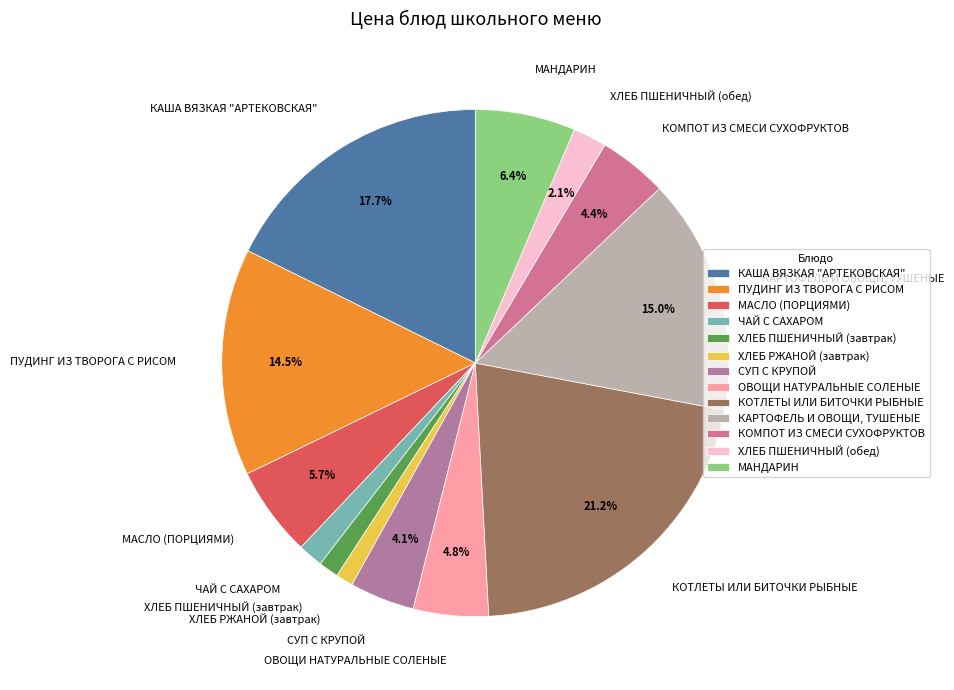

Count the number of slices in the pie.

13